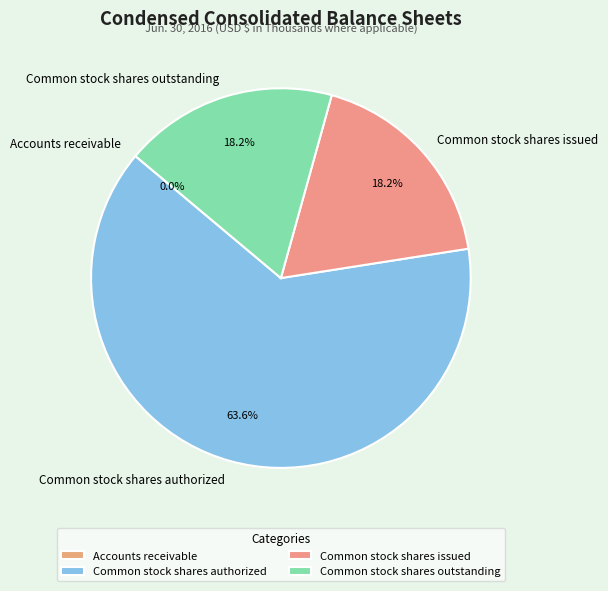

Is it true that Common stock shares issued is 18% of the pie?

True